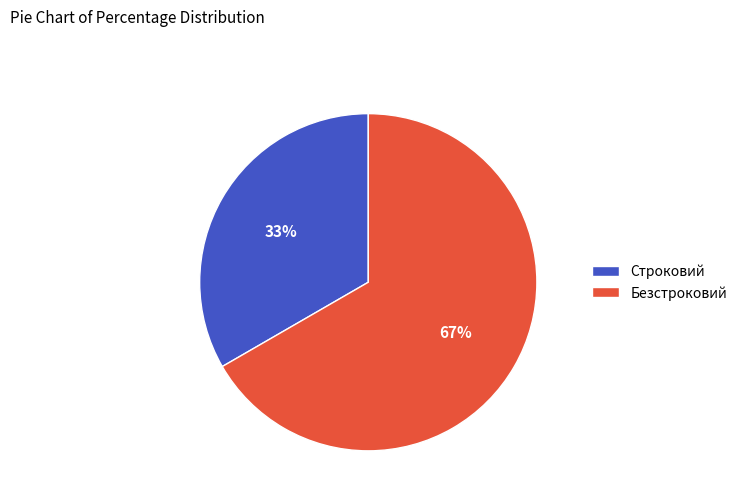

True or false: Строковий accounts for 22% of the total.

False